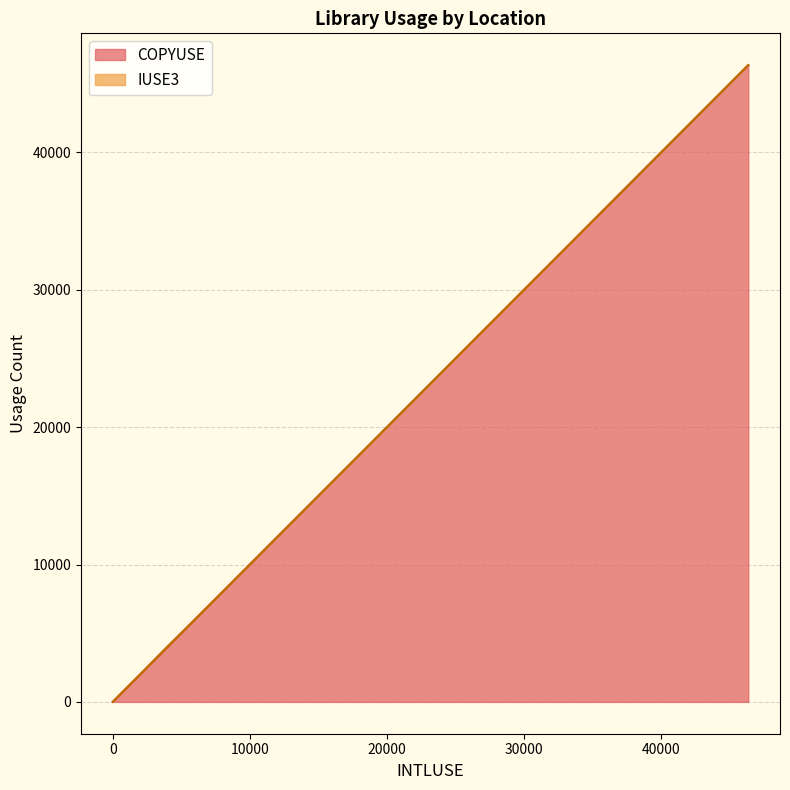

How many data points in IUSE3 are above 0?

3